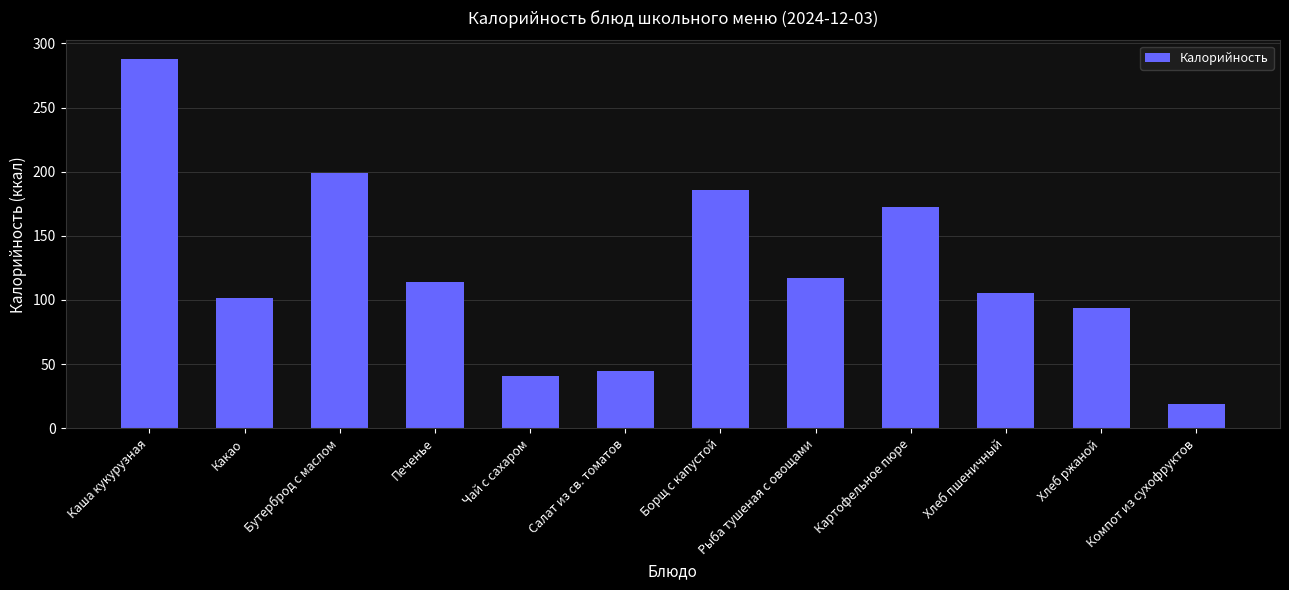

How many categories are shown in the chart?

12